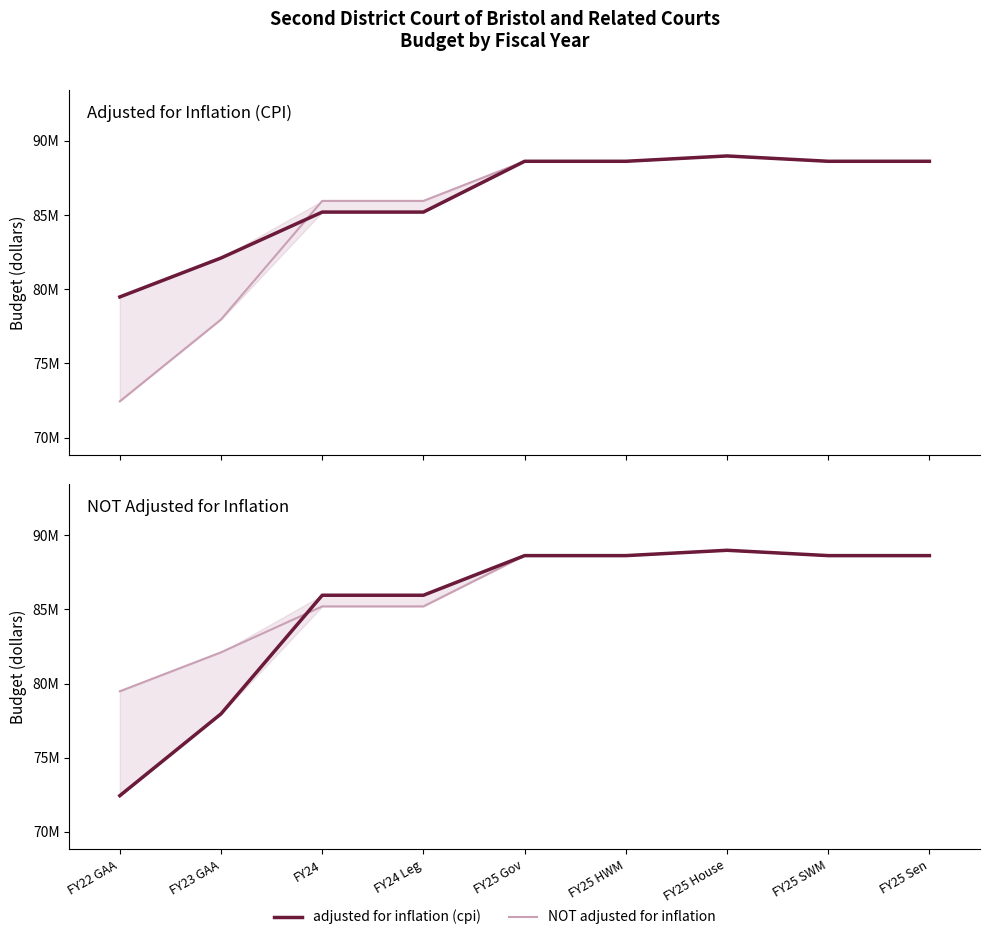

Rank the categories by NOT adjusted for inflation value from lowest to highest.

FY22 GAA, FY23 GAA, FY24, FY24 Leg, FY25 HWM, FY25 SWM, FY25 Sen, FY25 Gov, FY25 House